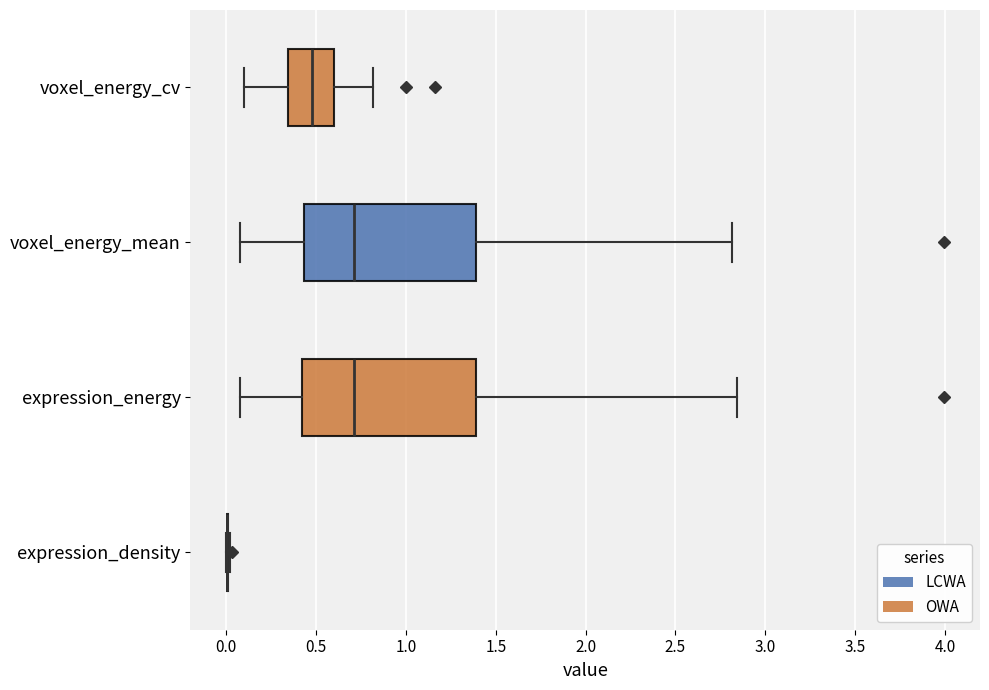

Reading bottom to top, transcribe this box plot: for each box, give where its median line is, the range the box spans, and where its two whiskers end, as read against the x-axis. The values are not printed on the chart, so give them approximately, as read against the axis.

expression_density: box collapsed to a line at 0.00, whiskers 0.00 to 0.00
expression_energy: median 0.70, box 0.40 to 1.40, whiskers 0.05 to 2.85
voxel_energy_mean: median 0.70, box 0.45 to 1.40, whiskers 0.05 to 2.80
voxel_energy_cv: median 0.50, box 0.35 to 0.60, whiskers 0.10 to 0.80